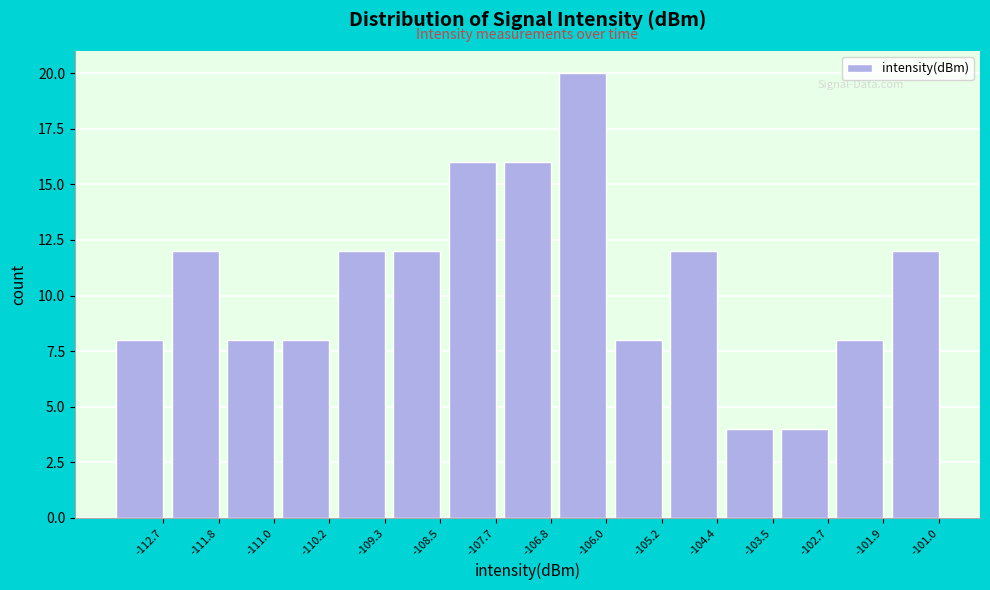

Reading left to right, transcribe all the data shown in this chart.

-112.7=8	-111.8=12	-111.0=8	-110.2=8	-109.3=12	-108.5=12	-107.7=16	-106.8=16	-106.0=20	-105.2=8	-104.4=12	-103.5=4	-102.7=4	-101.9=8	-101.0=12